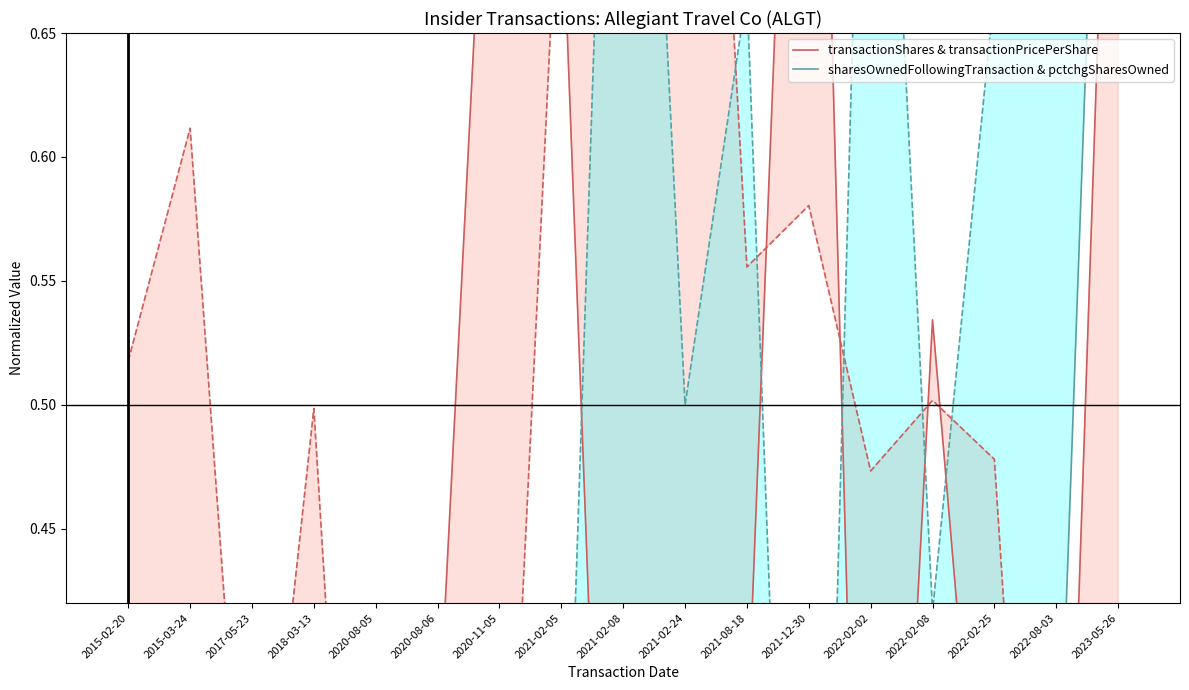

True or false: sharesOwnedFollowingTransaction & pctchgSharesOwned has more than 0 interior local peaks.

True